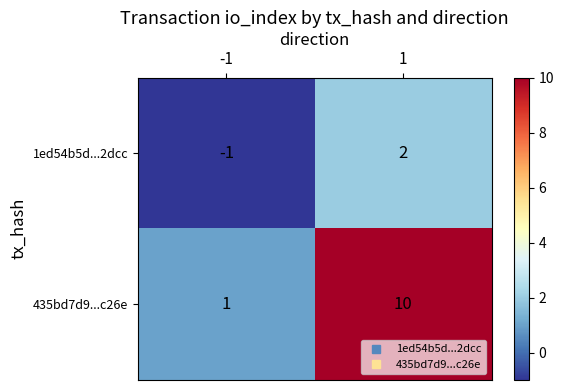

The value of 435bd7d9...c26e at 1 is 10. True or false?

True